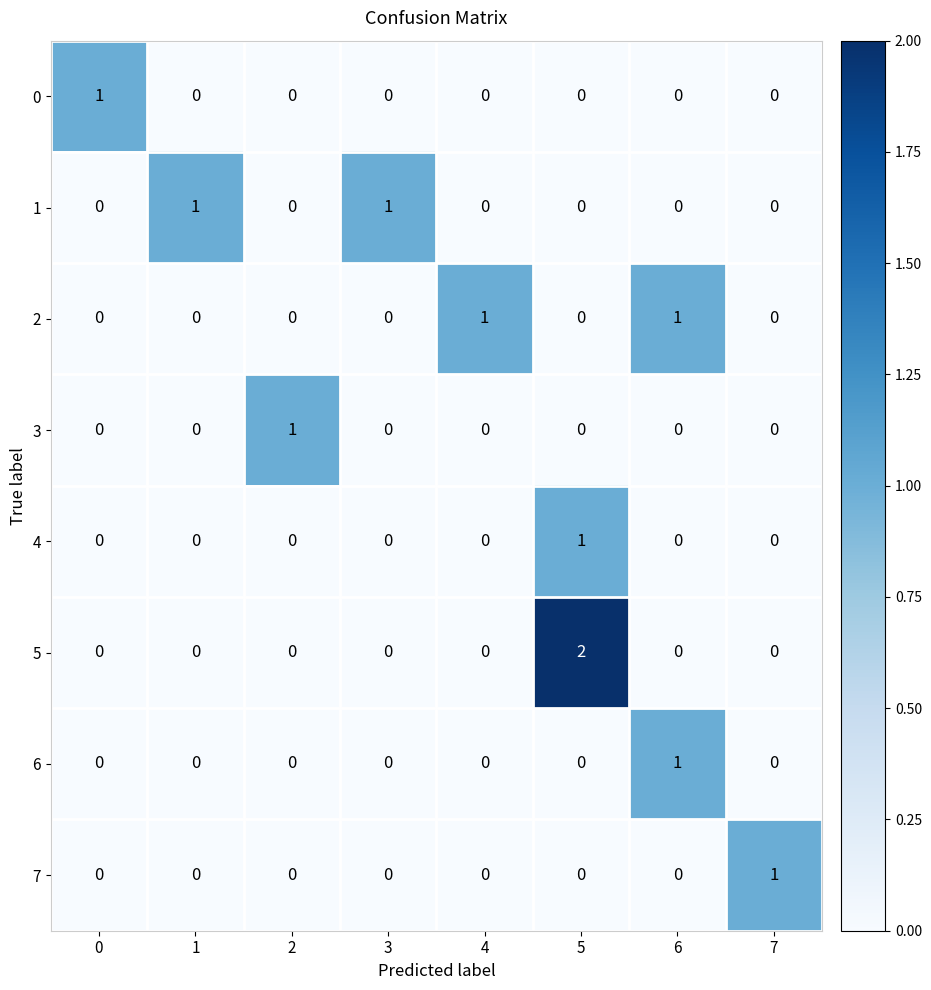

Is it true that 6 equals 0 at 7?

True